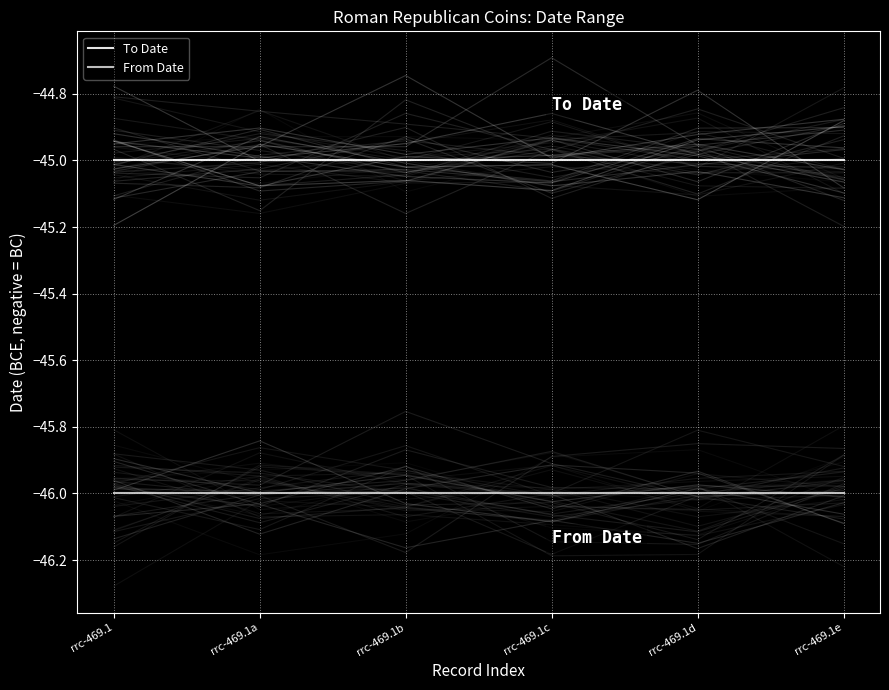

What are all the series names shown in the legend?

To Date, From Date